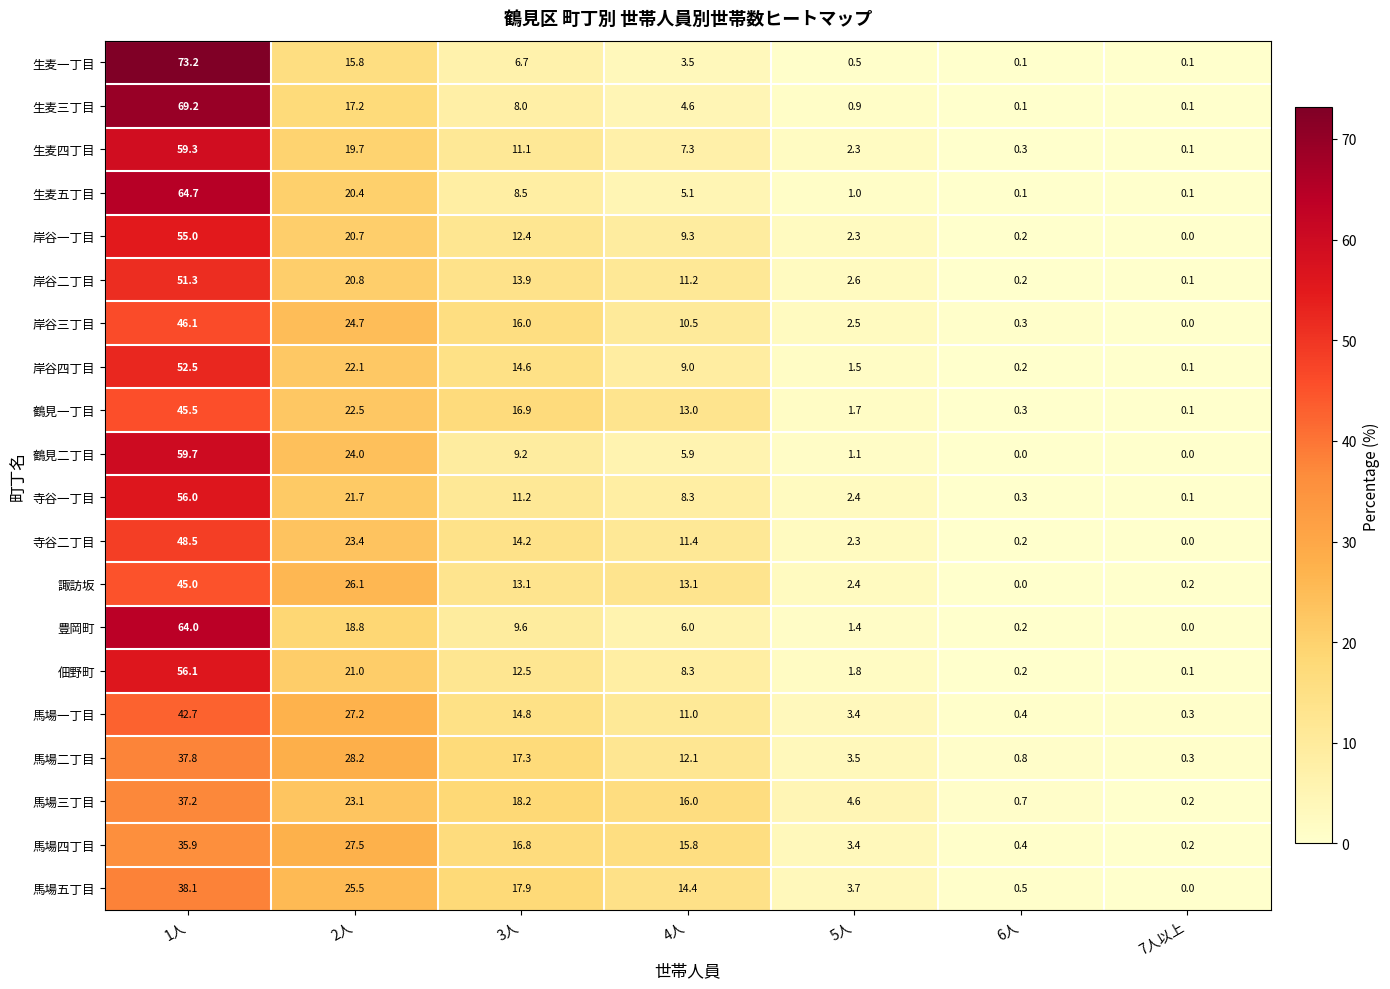

What is the difference between the highest and lowest values at 2人?

12.4